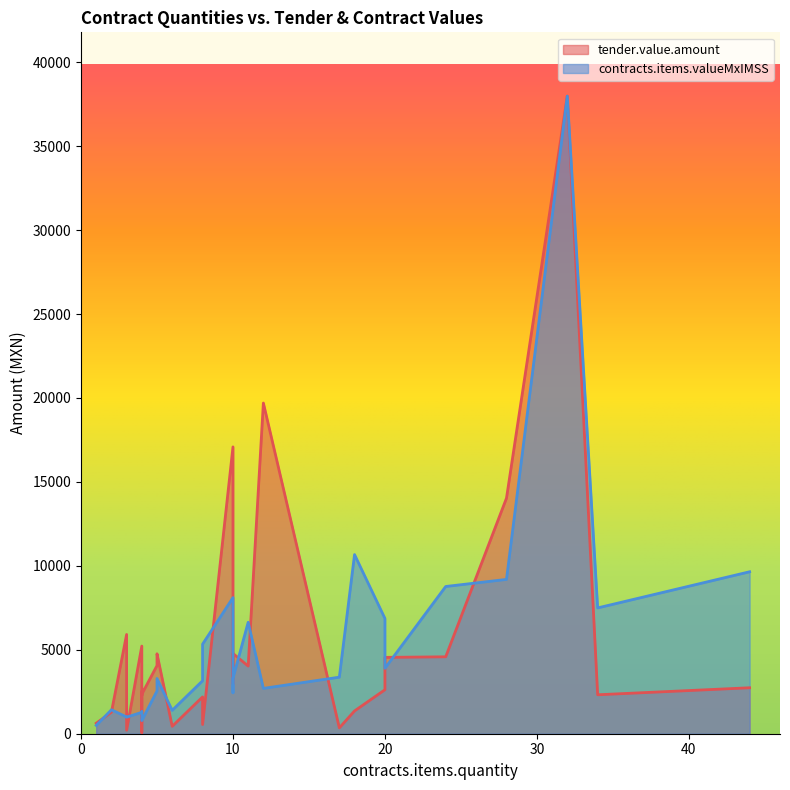

What is the sum of the contracts.items.valueMxIMSS values at 24 and 20?

12667.2